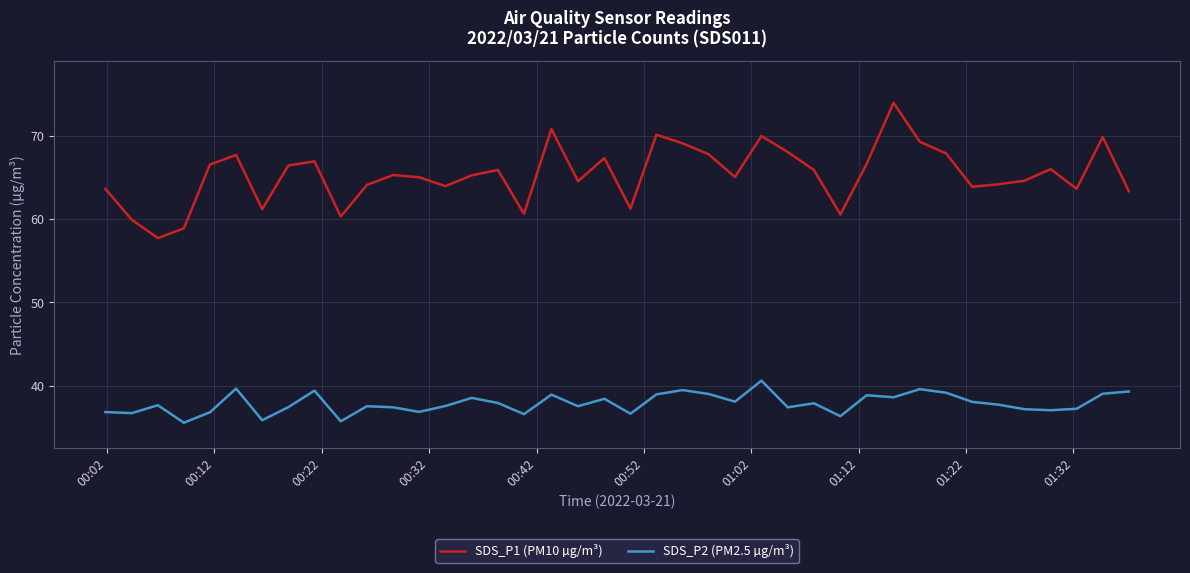

Which series has the largest range (max minus min)?

SDS_P1 (PM10 µg/m³)